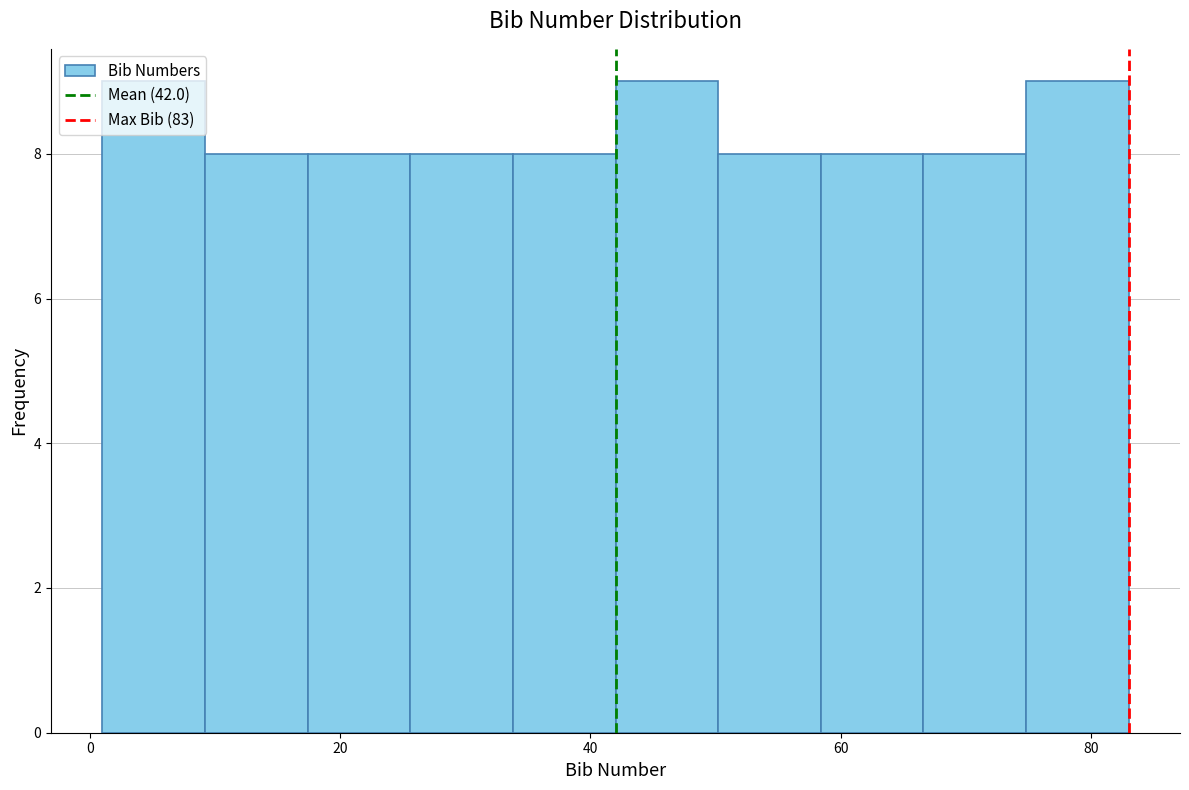

Reading left to right, transcribe this chart: for each bar, give the range it covers on the x-axis and its height. Neither the bar edges nor the heights are printed on the chart, so give them approximately, as read against the axes.

1.0 to 9.2: 9
9.2 to 17.4: 8
17.4 to 25.6: 8
25.6 to 33.8: 8
33.8 to 42.0: 8
42.0 to 50.2: 9
50.2 to 58.4: 8
58.4 to 66.6: 8
66.6 to 74.8: 8
74.8 to 83.0: 9